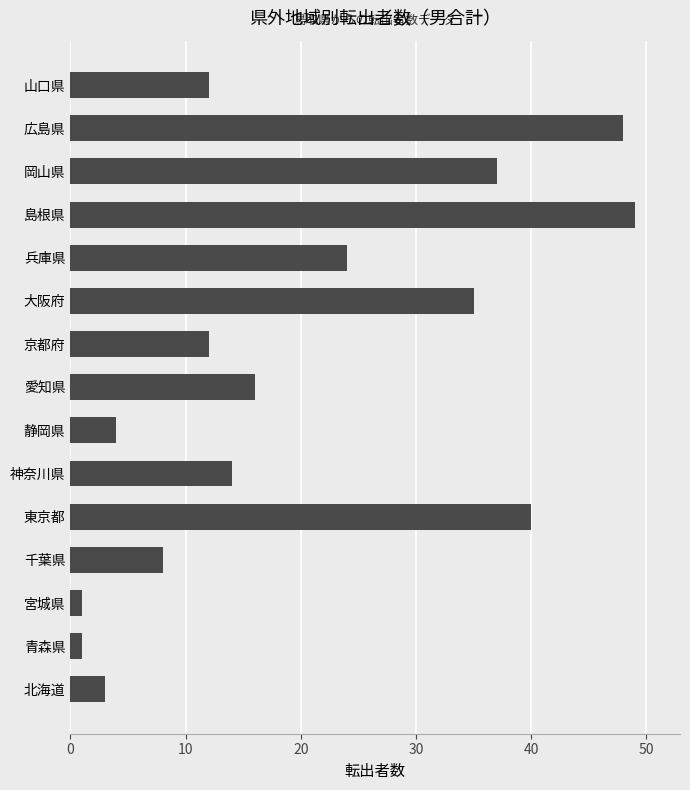

How many data points are less than 14?

7